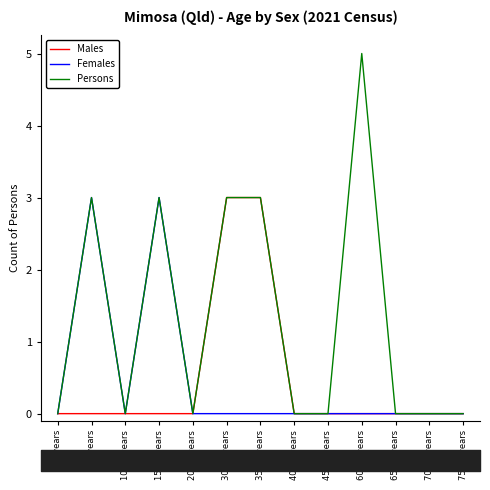

What is the highest value of the Males series?

3